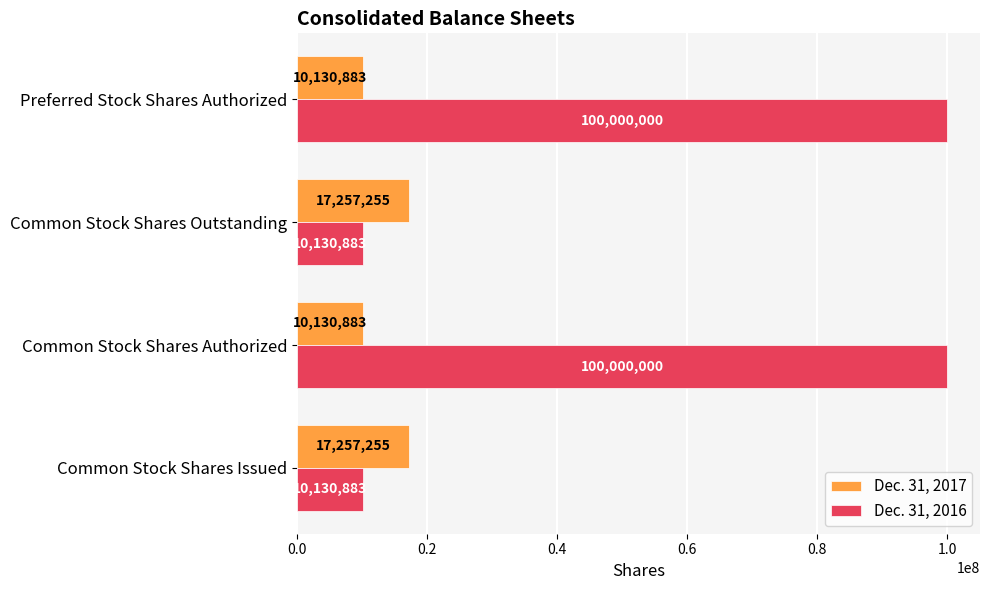

Which series has the widest spread of values?

Dec. 31, 2016